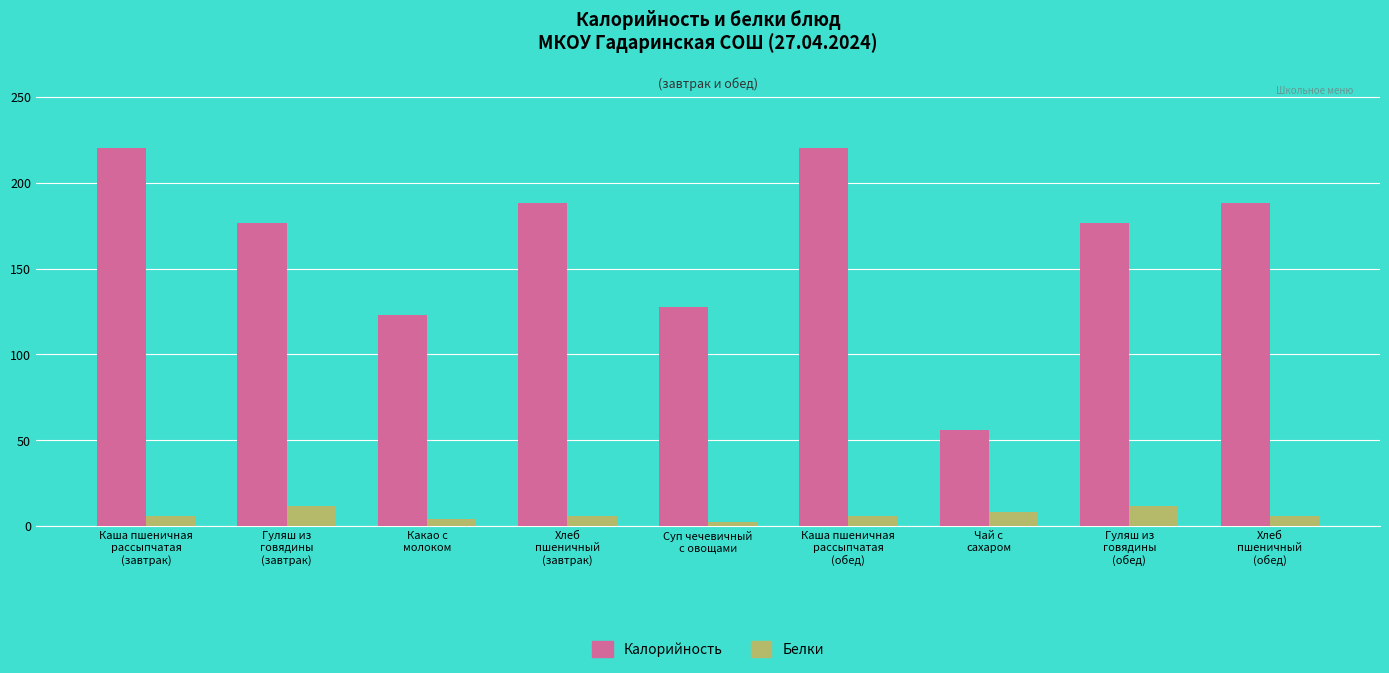

How many distinct data groups are displayed?

2